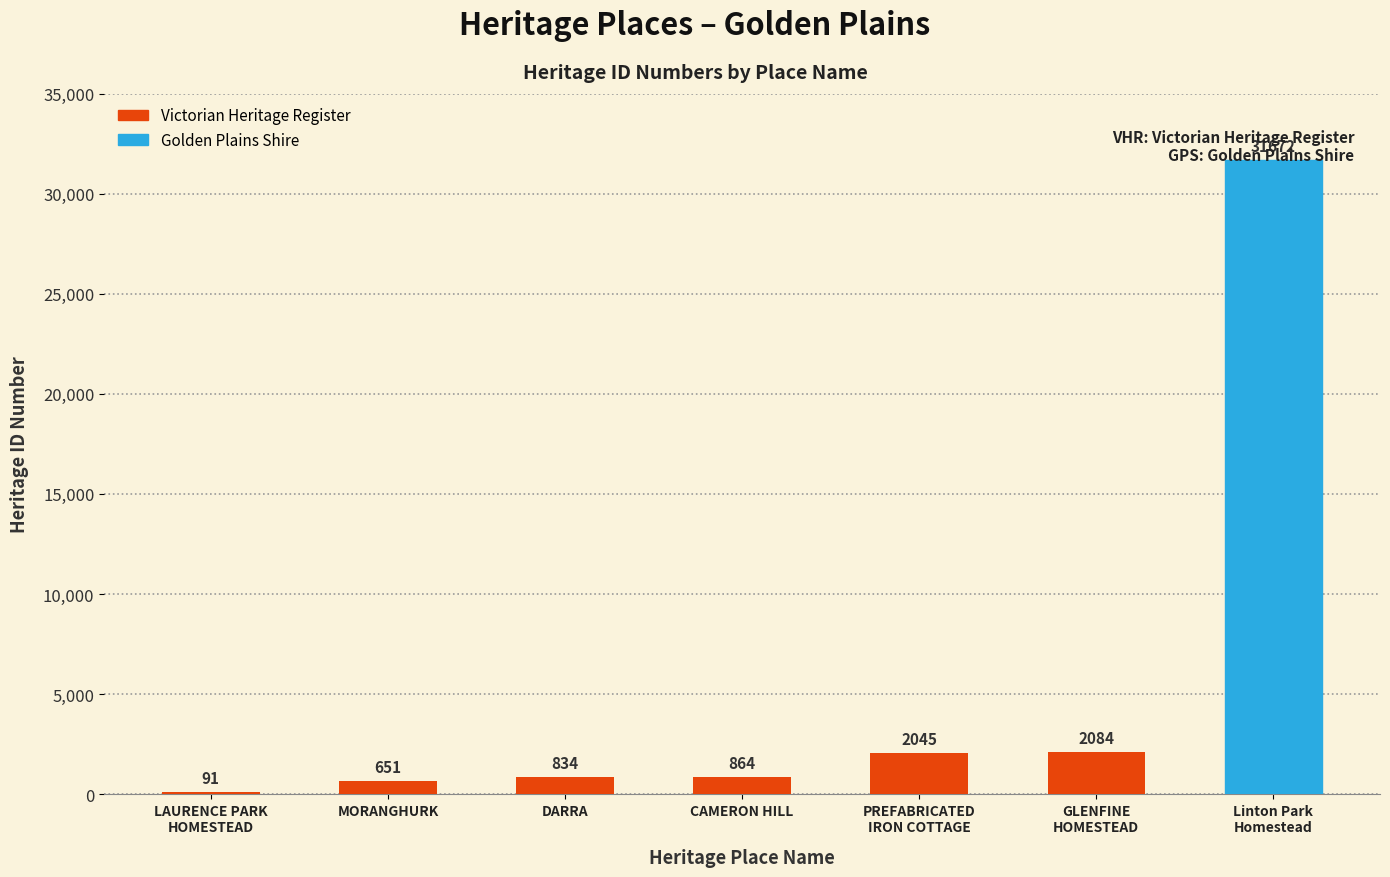

Count the number of categories in the chart.

7